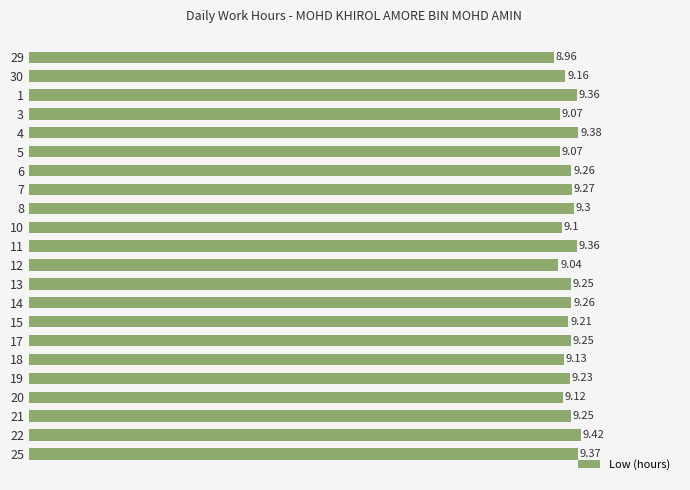

What is the sum of all values?

202.8